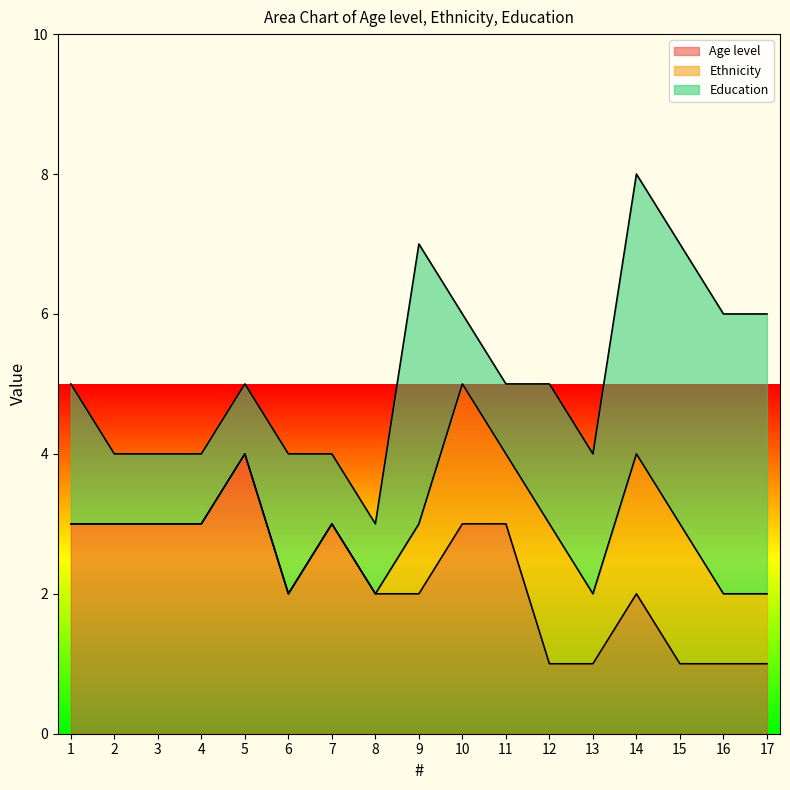

What is the total value across all series at 9?

7